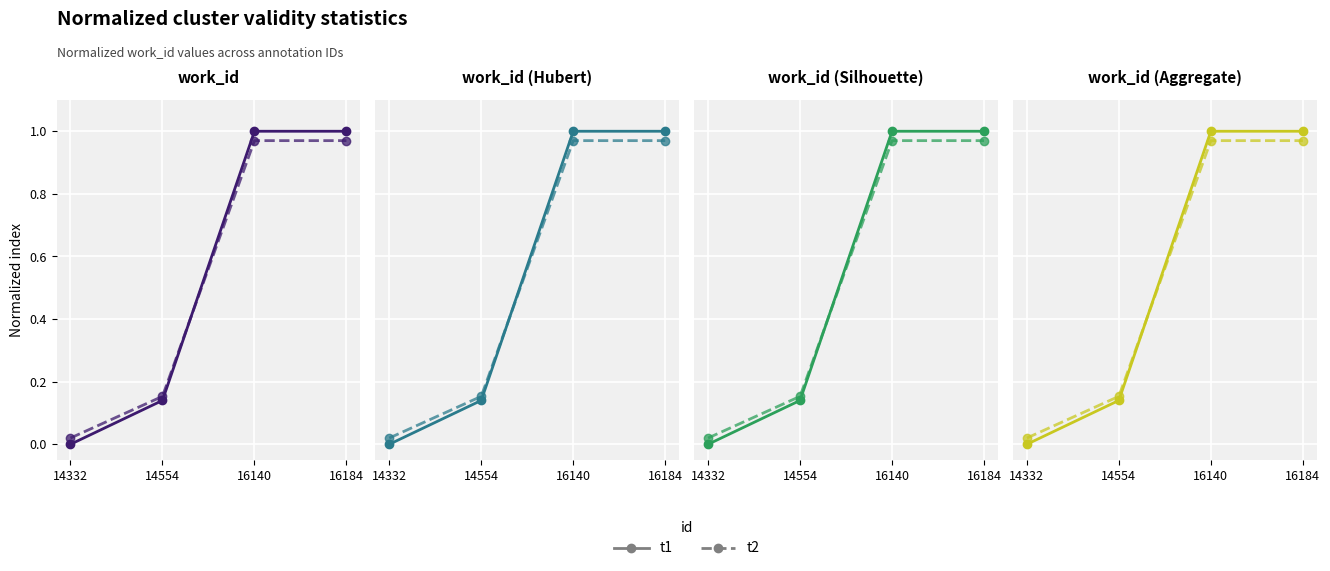

Is it true that t1 equals 1.5 at 16184?

False